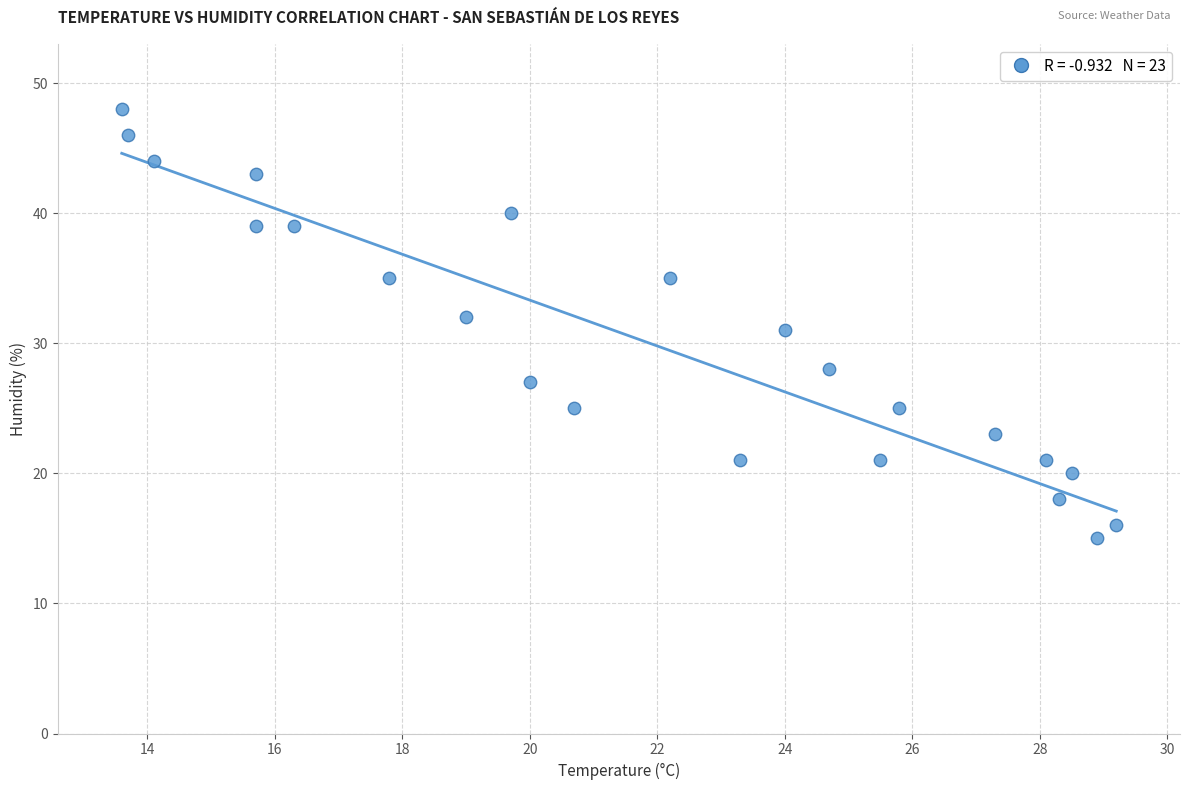

What is the range of Y values (max minus min)?

33